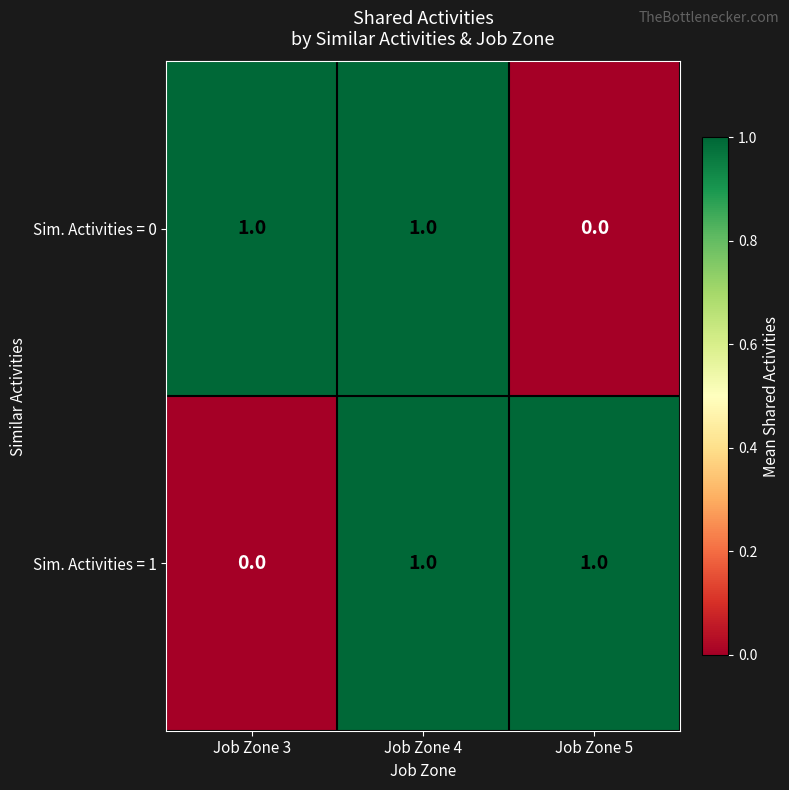

Reading left to right, transcribe all the data shown in this chart.

Sim. Activities = 0: 1	1	0
Sim. Activities = 1: 0	1	1